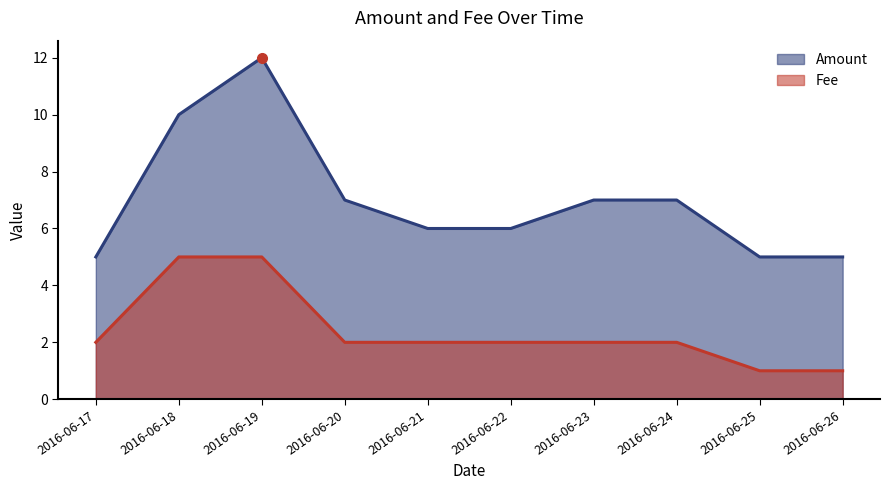

True or false: Amount and Fee intersect in this chart.

False